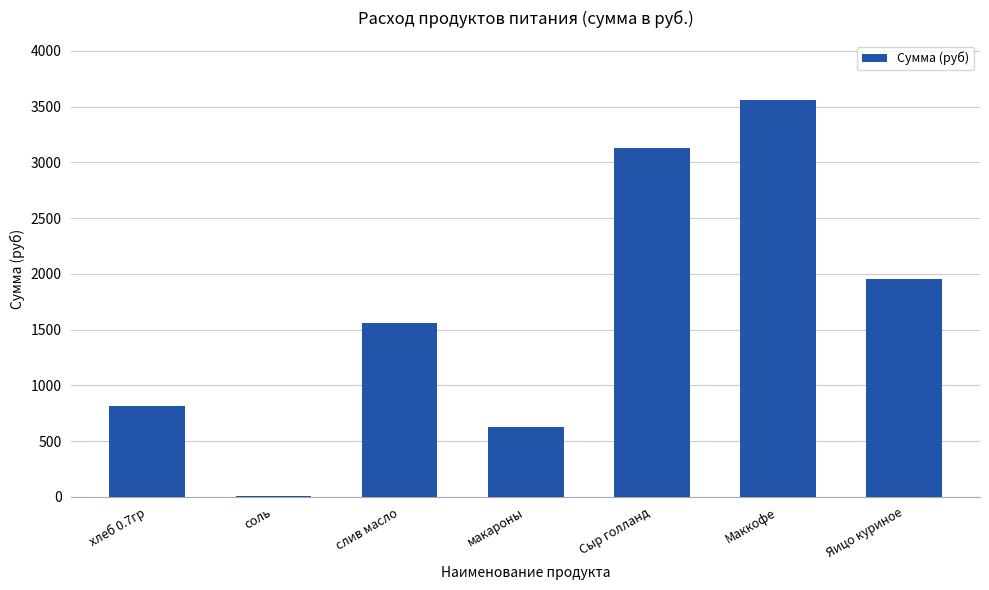

Reading left to right, transcribe all the data shown in this chart.

813.7	8.5	1562.5	623.0	3132.8	3560.0	1958.0